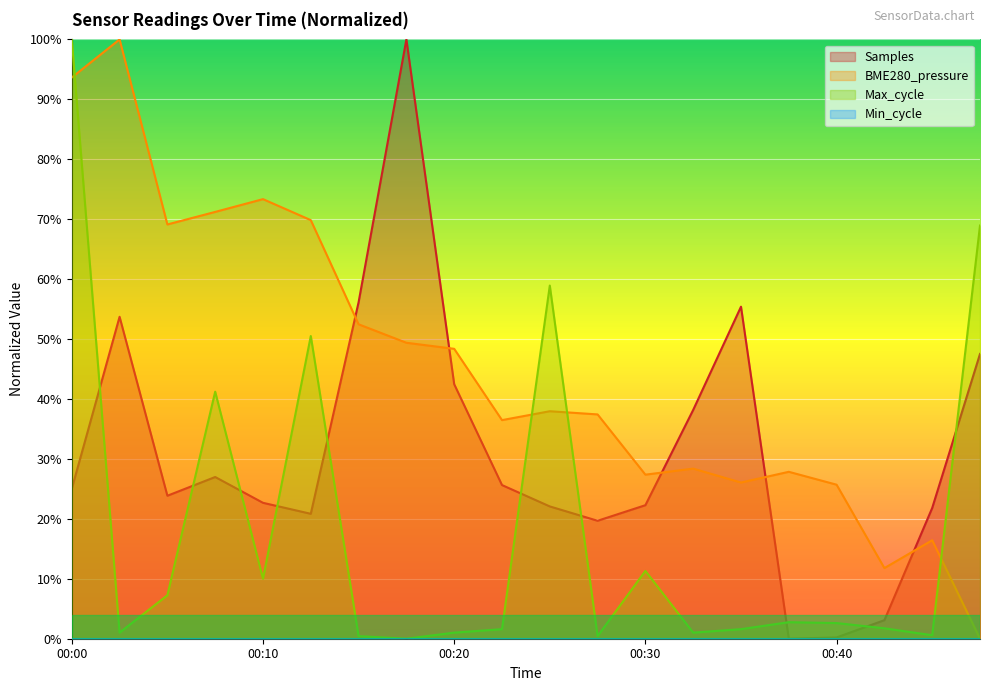

How many categories are shown in the chart?

20